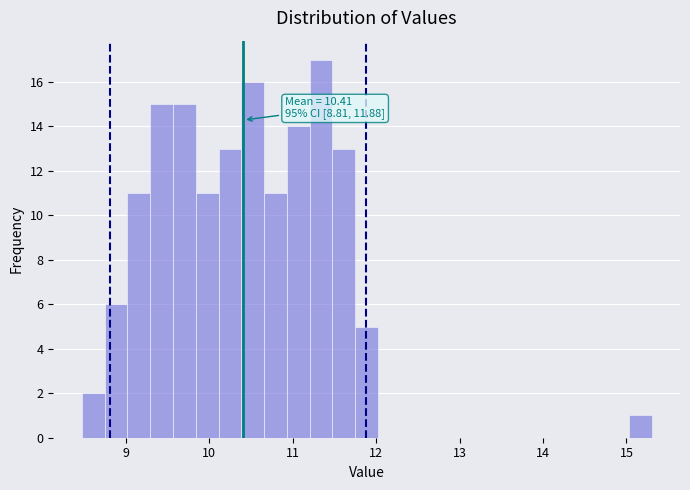

Read against the x-axis, roughly where is the centre of the tallest bar?

11.3